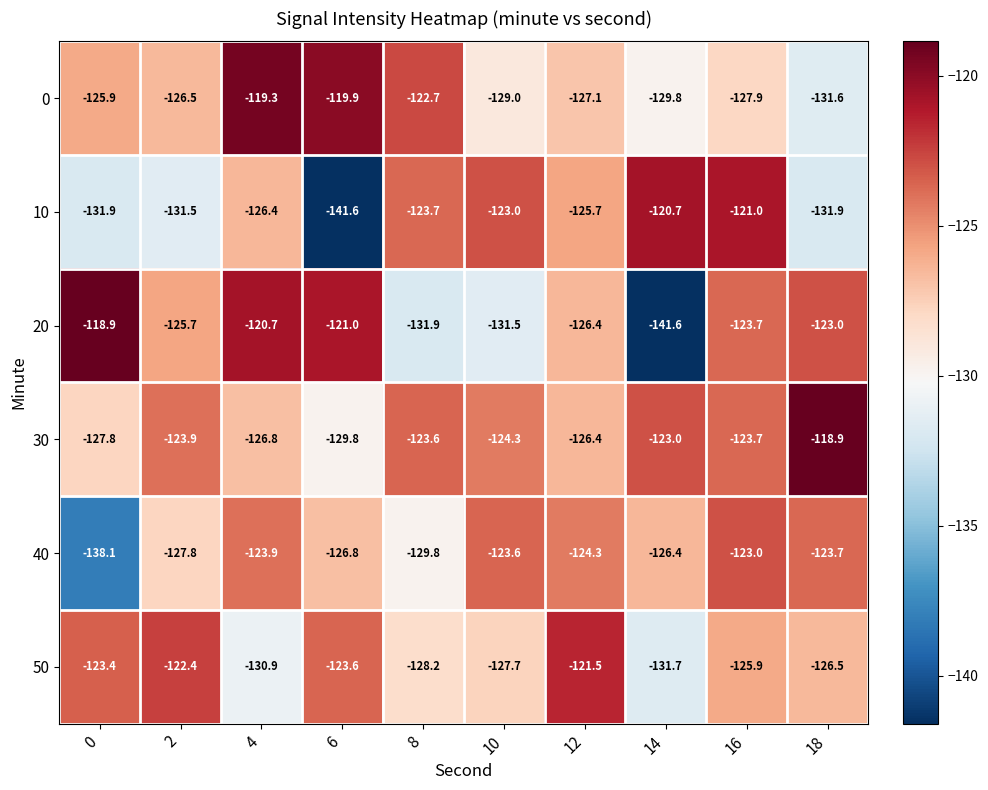

What is the difference between the second highest and second lowest values in the 10 series?

10.9